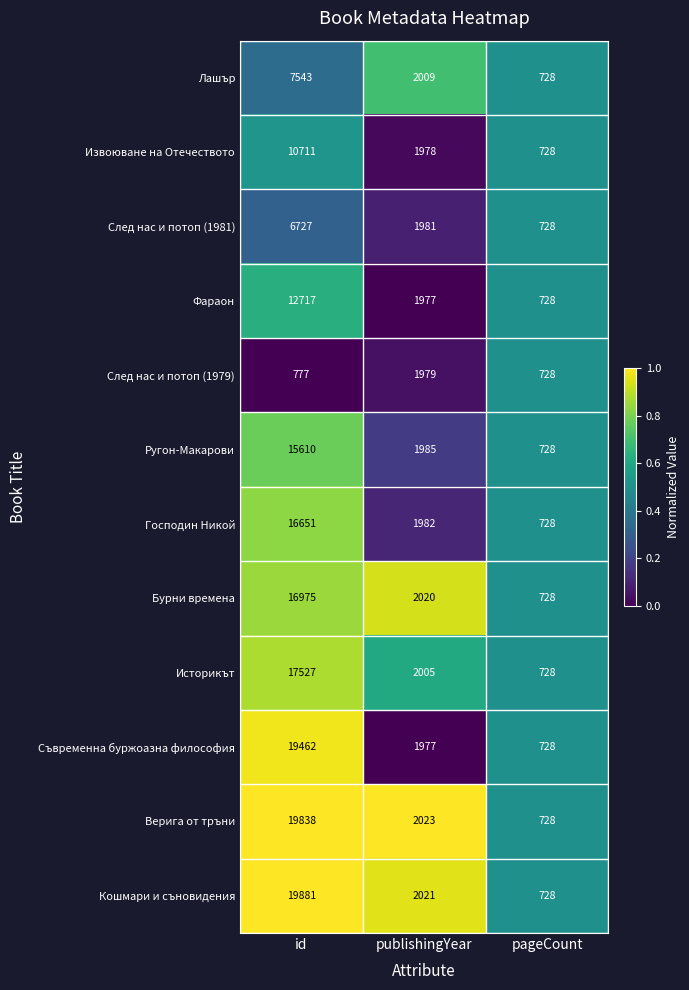

What is the difference between the След нас и потоп (1981) values at publishingYear and pageCount?

1253